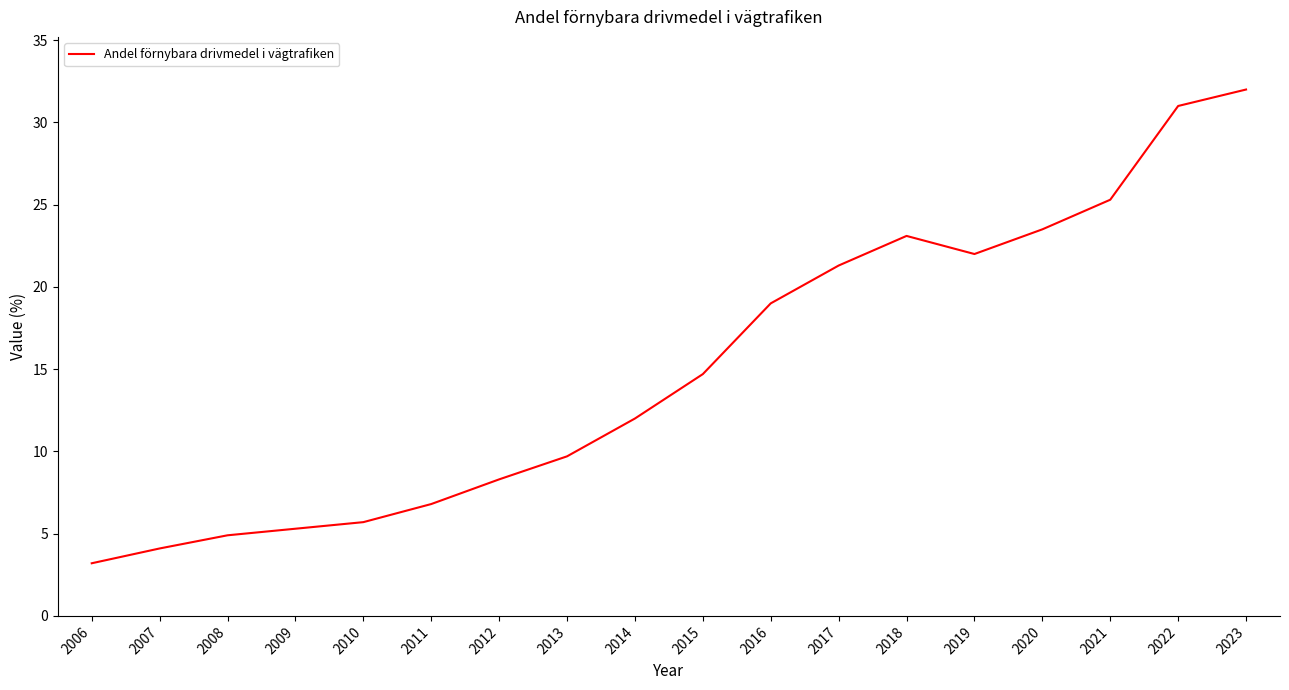

Rank the categories by value from lowest to highest.

2006, 2007, 2008, 2009, 2010, 2011, 2012, 2013, 2014, 2015, 2016, 2017, 2019, 2018, 2020, 2021, 2022, 2023